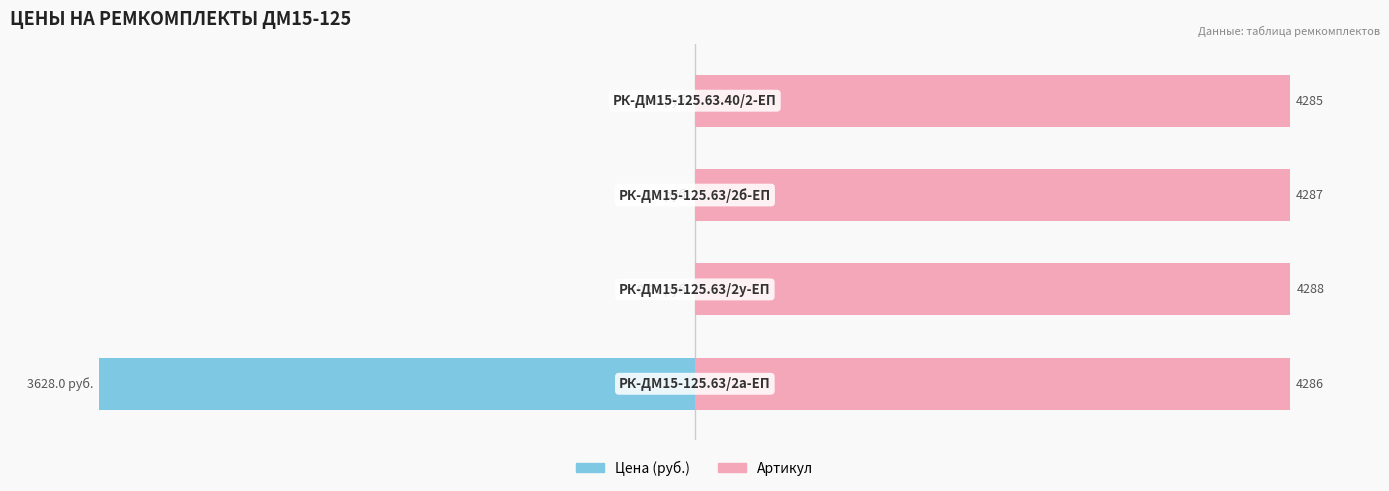

How many bars are there in total?

8